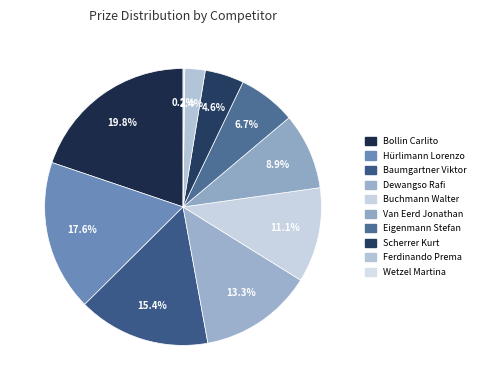

To the nearest percent, what is the difference between the largest and smallest slice percentages?

20%